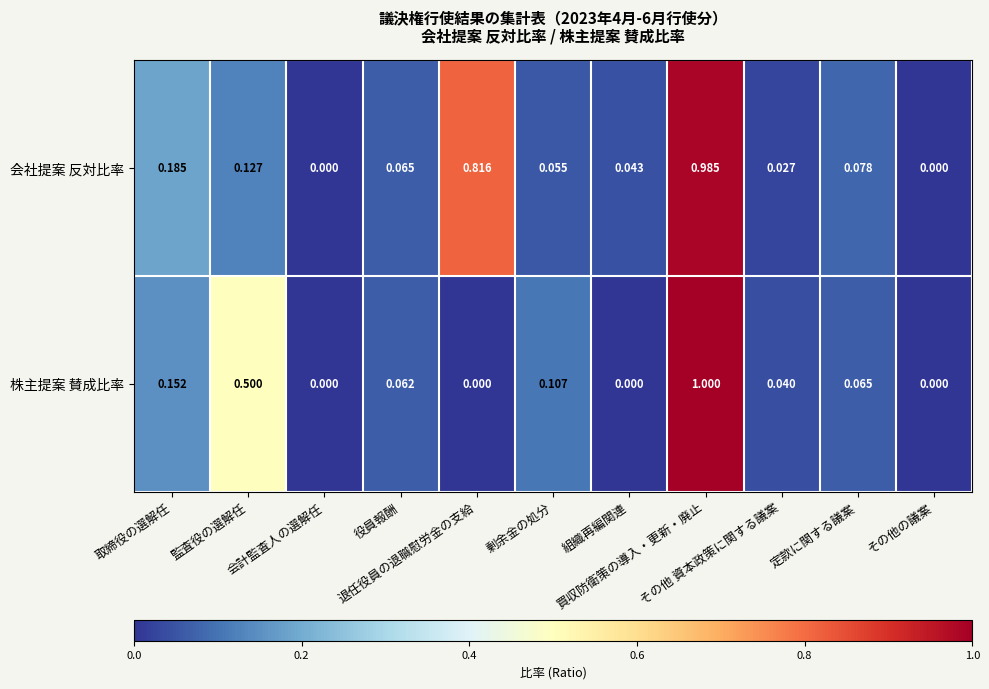

List the series in order of their peak value, highest first.

株主提案 賛成比率, 会社提案 反対比率